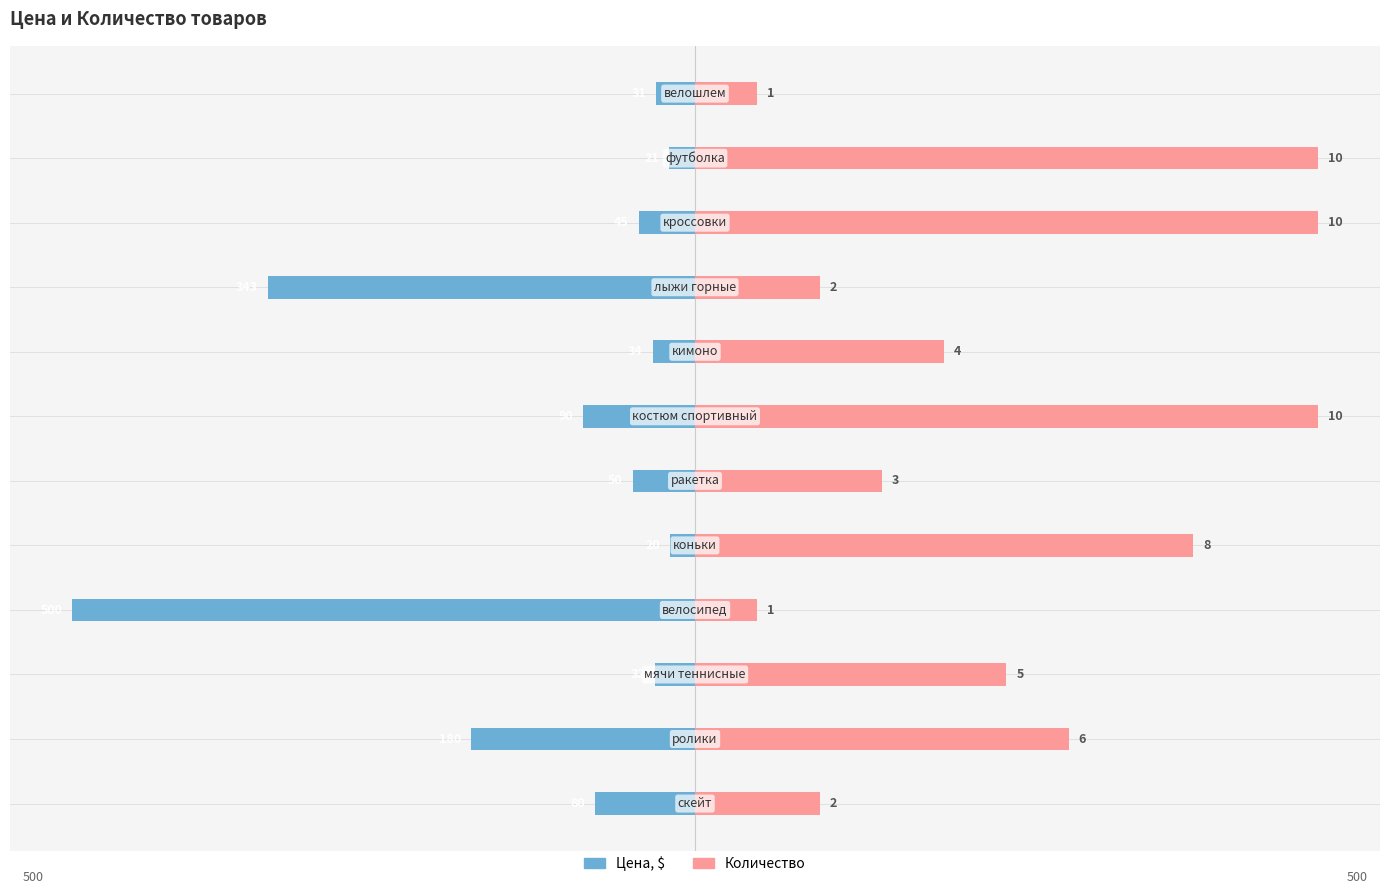

The Количество series shows 71 at 3. True or false?

False